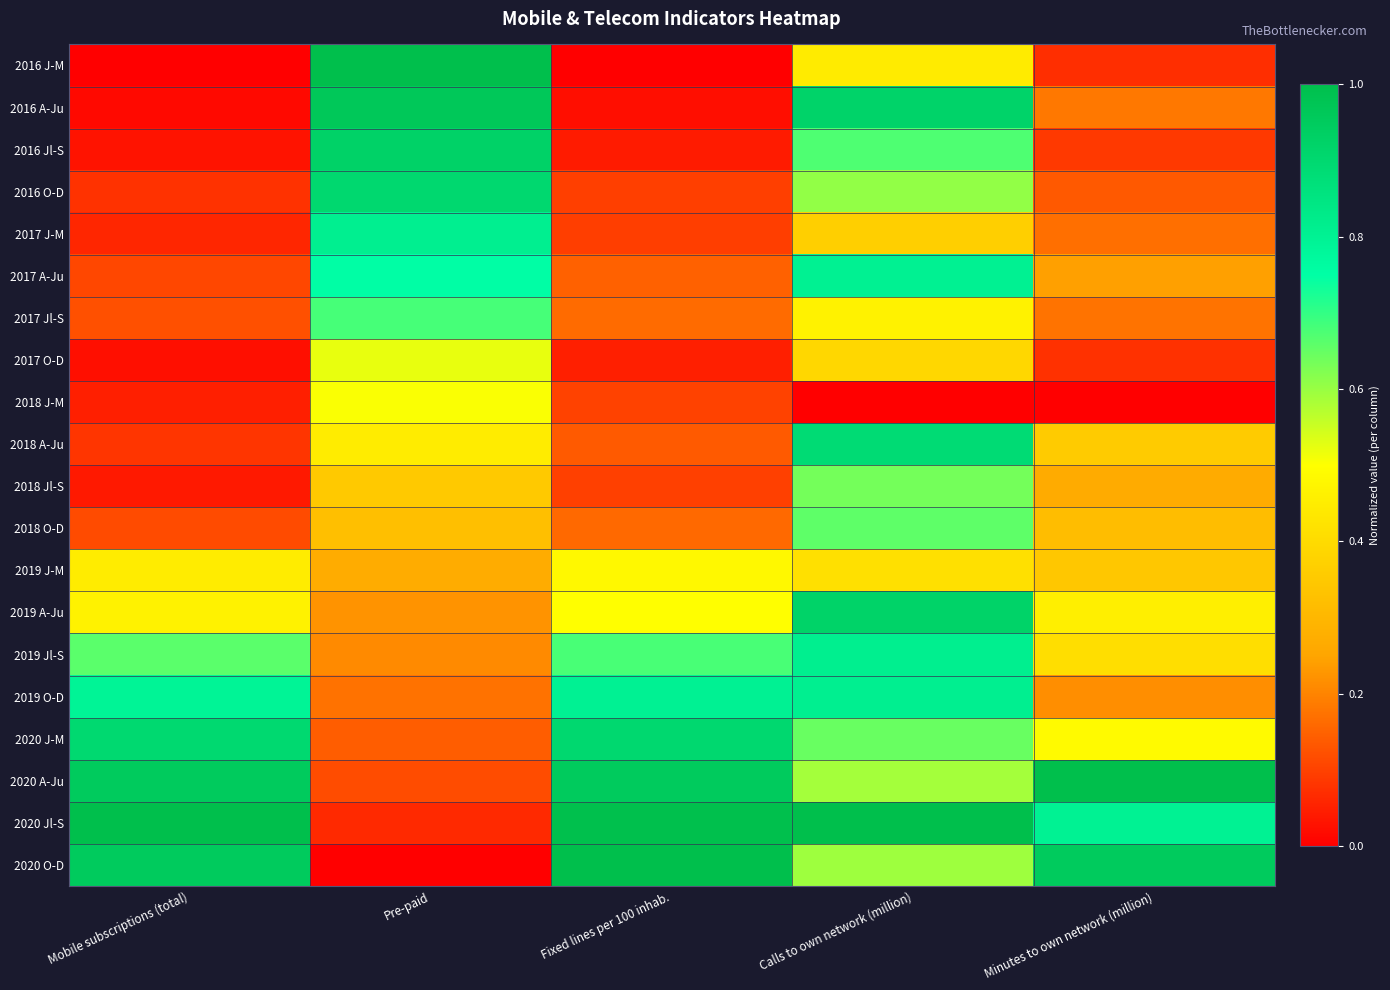

What is the spread (max minus min) of values at Calls to own network (million)?

1.0